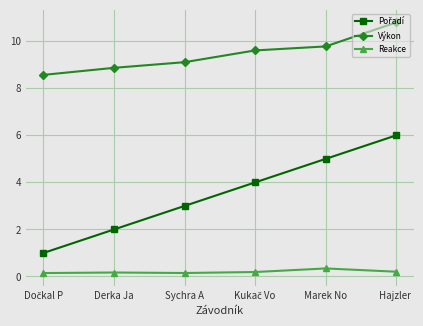

At how many categories does at least one series exceed 4?

6